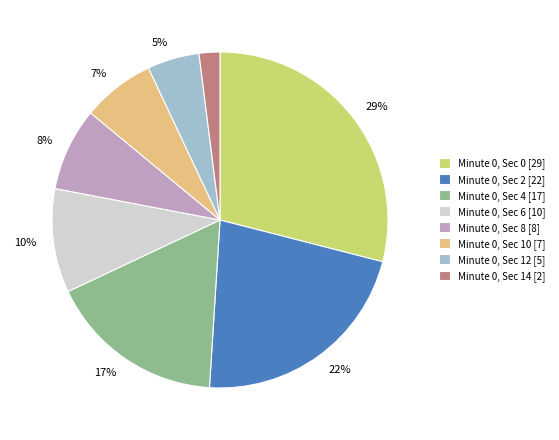

To the nearest percent, what is the average slice percentage?

12%